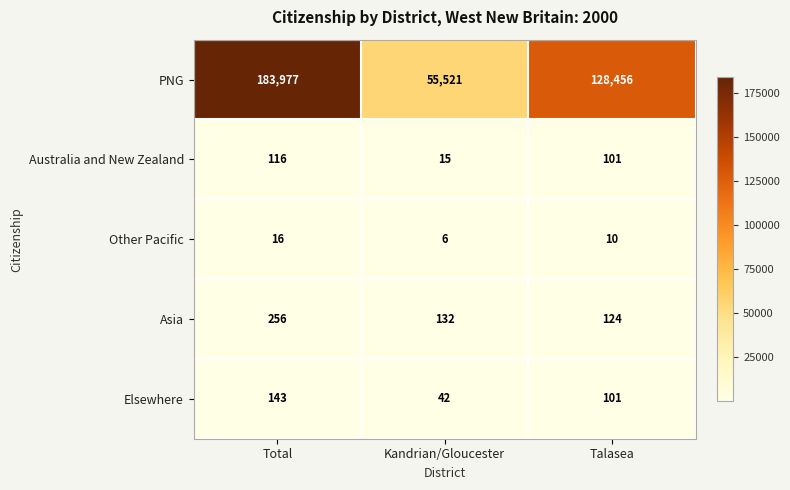

What is the difference between the highest and lowest values at Kandrian/Gloucester?

55515